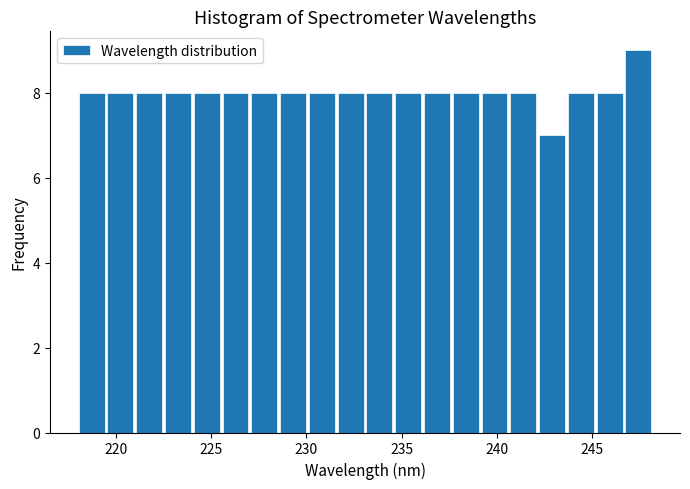

Read against the x-axis, roughly where is the centre of the tallest bar?

247.5